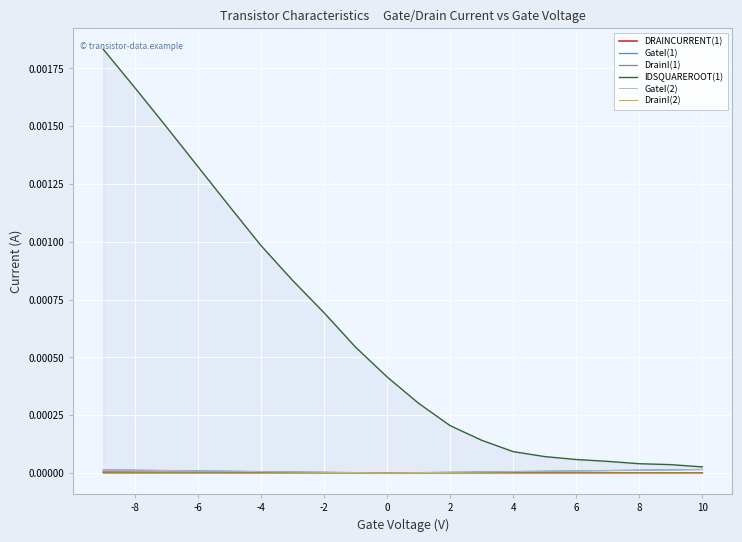

How many series are shown in this chart?

6